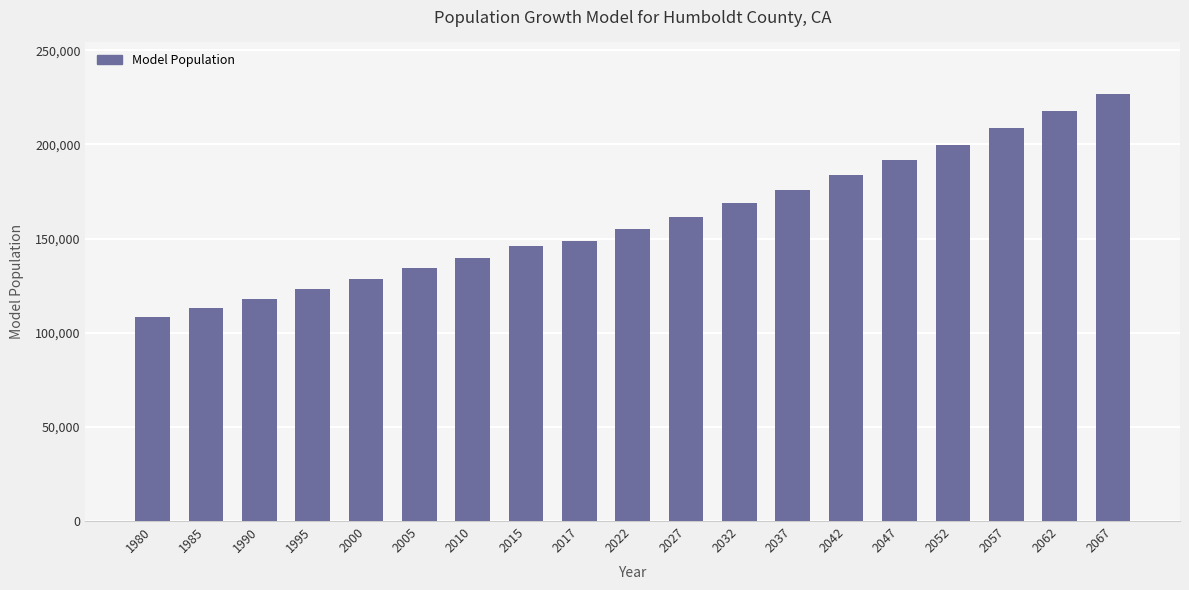

How many distinct data groups are displayed?

1